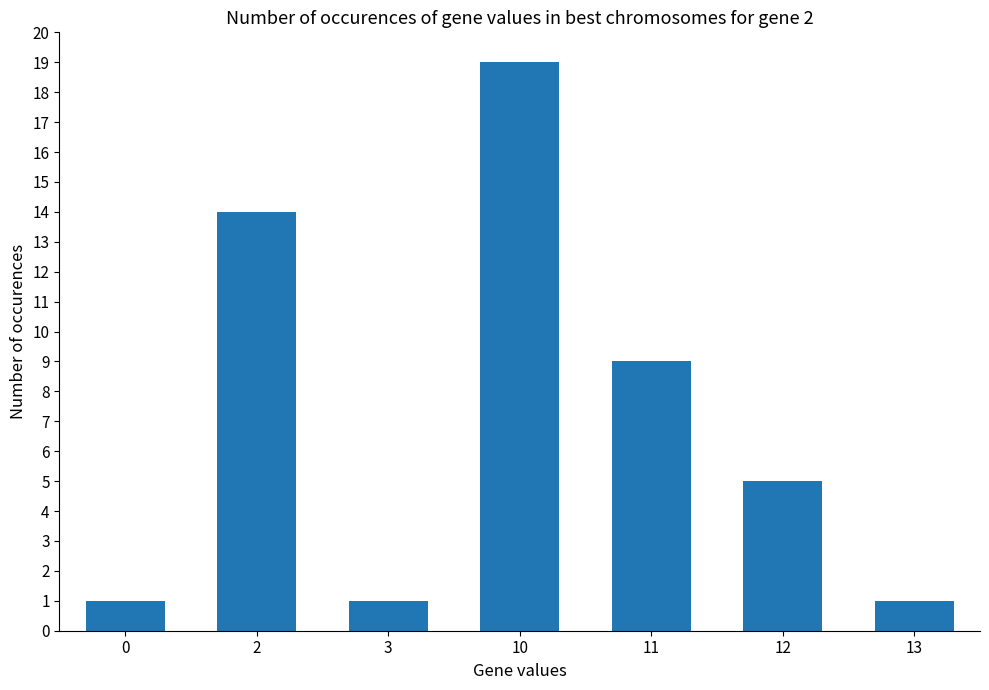

At which category does the chart reach its peak across all series?

10